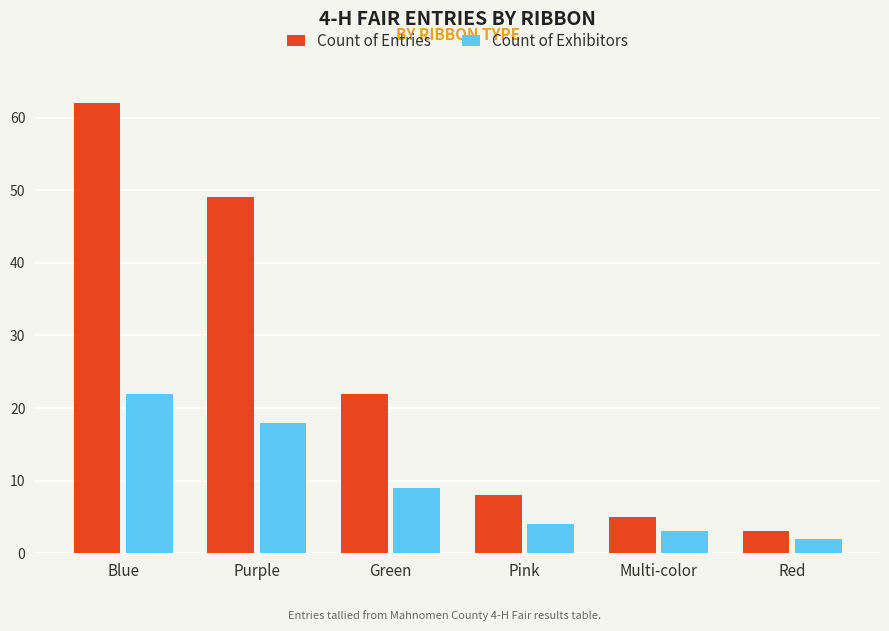

How many data points in Count of Exhibitors are less than 9?

3